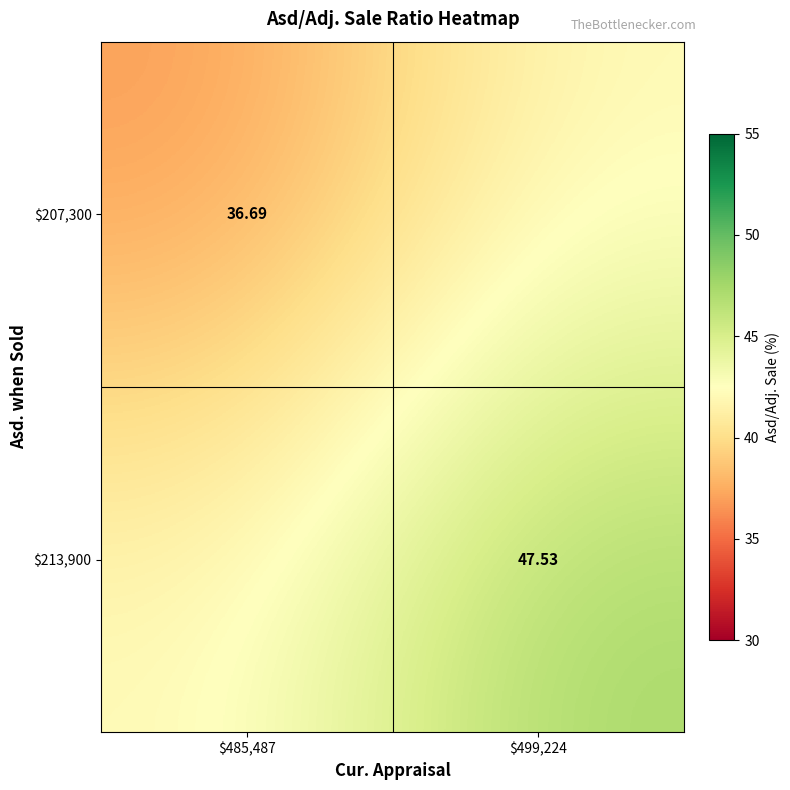

List the series in order of their overall mean, highest first.

$213,900, $207,300